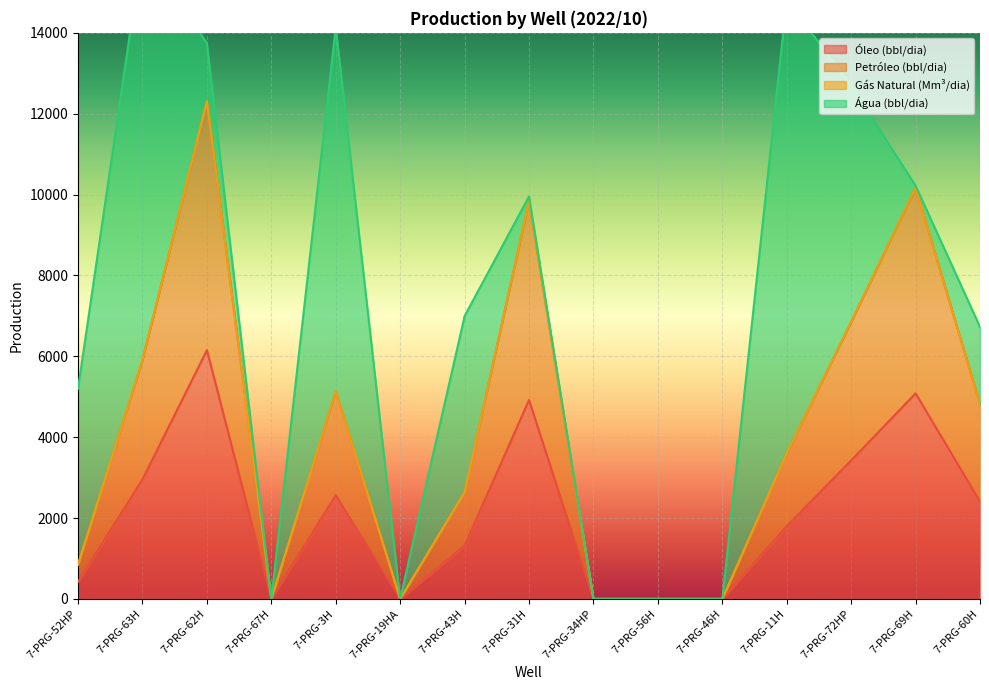

What is the difference between the Óleo (bbl/dia) values at 7-PRG-72HP and 7-PRG-60H?

1017.0